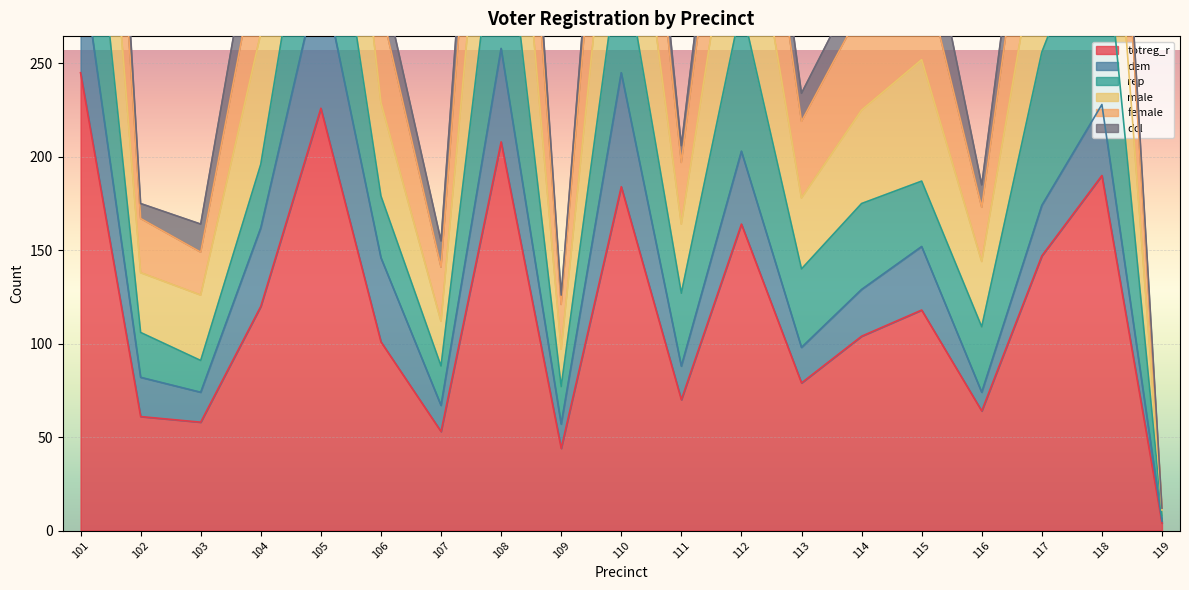

How many data points in female are less than 280?

9